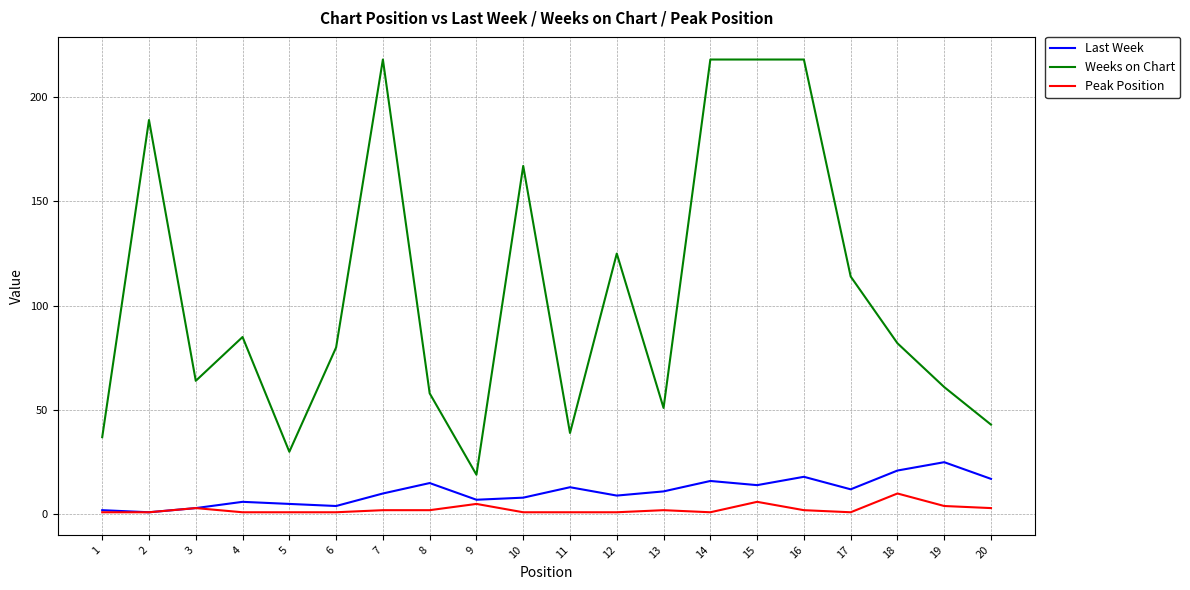

Is it true that Last Week equals 2 at 1?

True